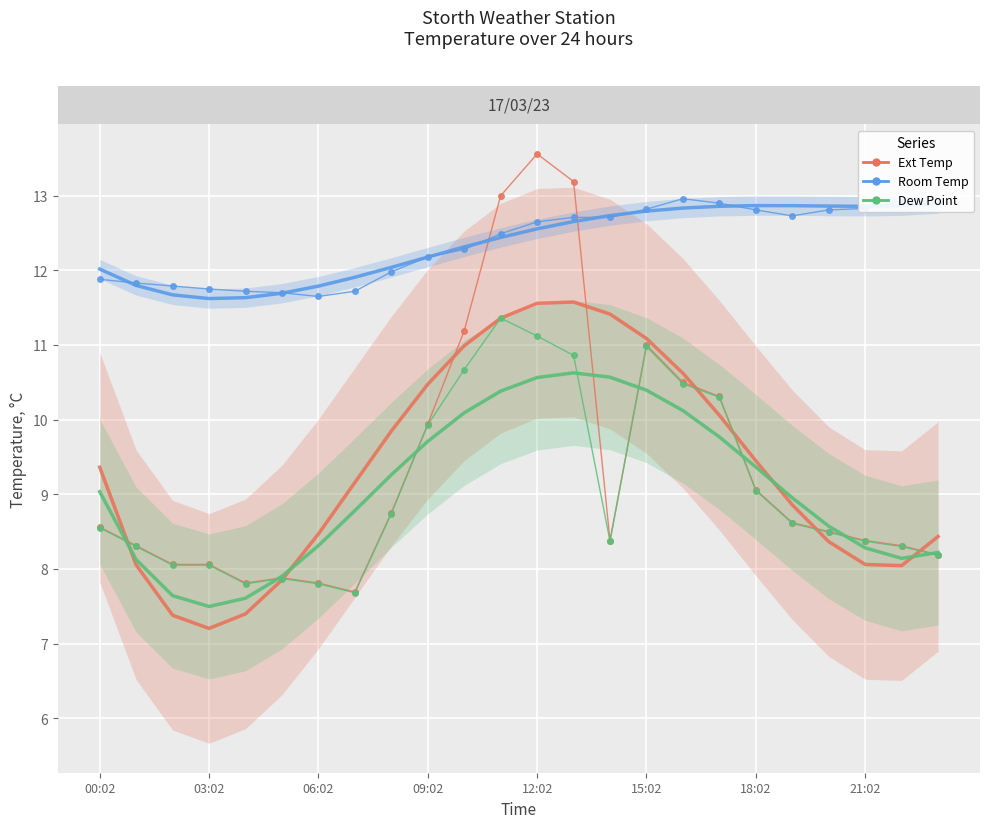

How many interior local peaks does the Room Temp series have?

2